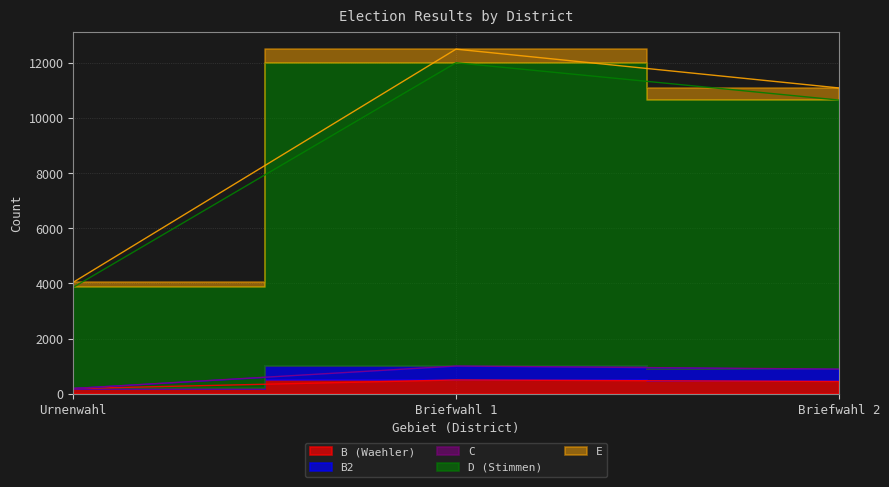

List the labels in order of D (Stimmen) value, largest first.

Briefwahl 1, Briefwahl 2, Urnenwahl